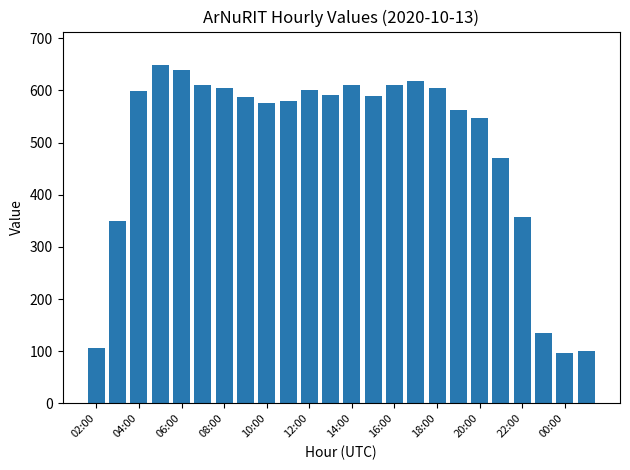

What is the average value?

491